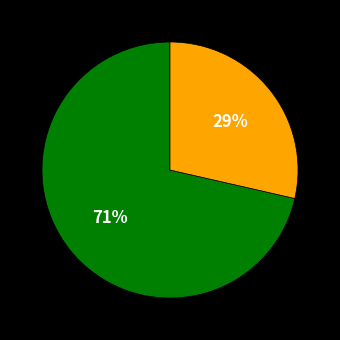

How many segments does this pie chart have?

2